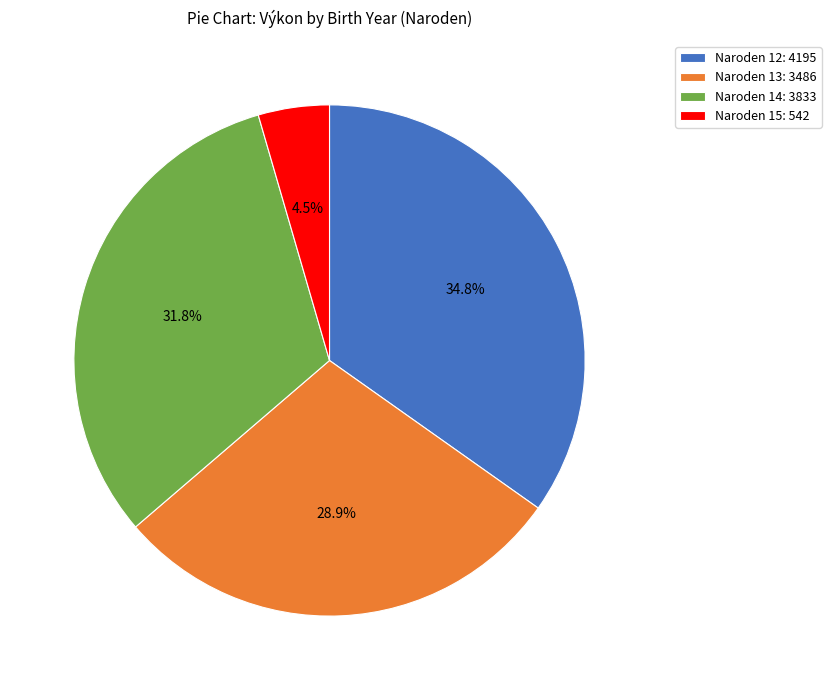

How many slices are in this pie chart?

4